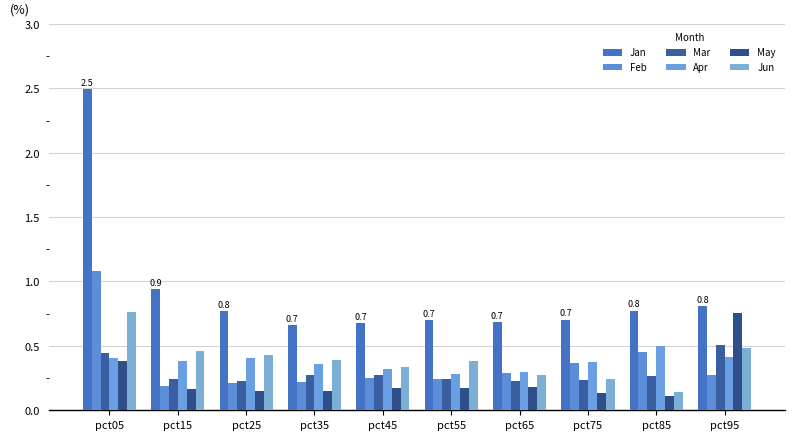

Which series has the largest range (max minus min)?

Jan